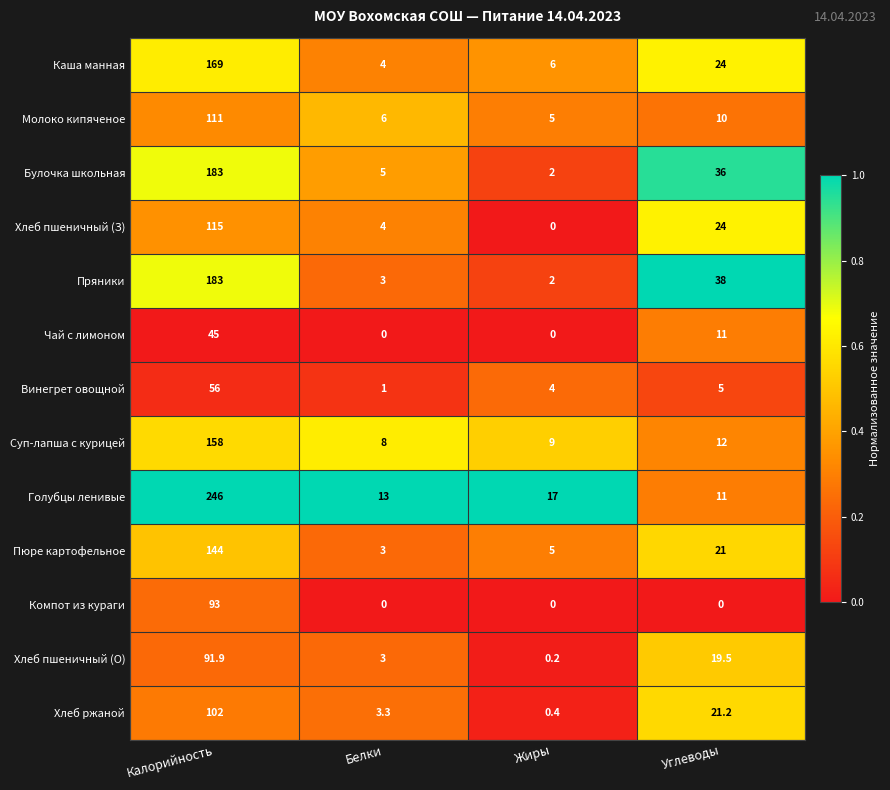

What is the sum of the Хлеб пшеничный (З) values at Белки and Жиры?

4.0